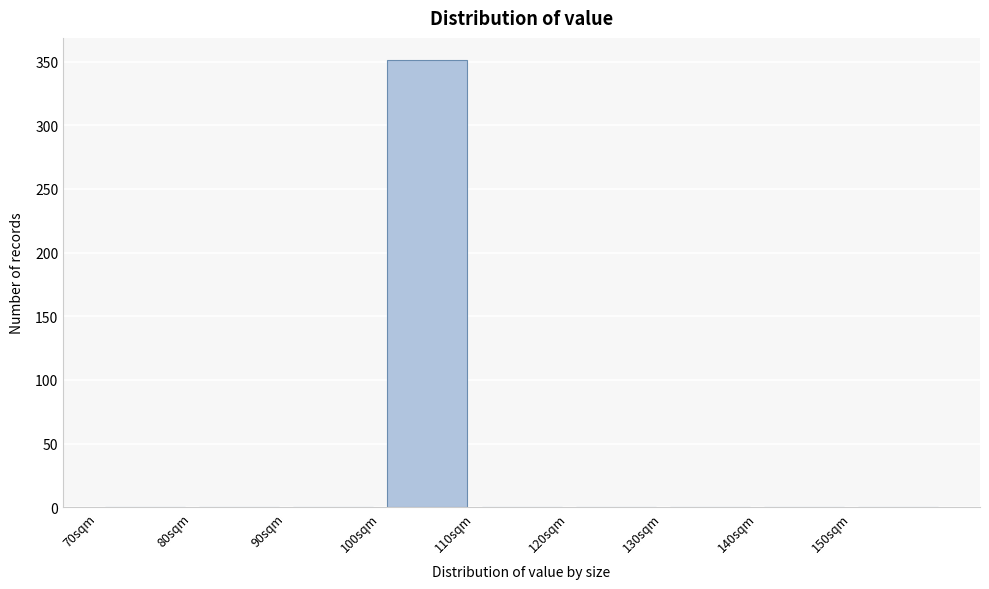

Reading left to right, transcribe this chart: for each bar, give the range it covers on the x-axis and its height. The values are not printed on the chart, so give them approximately, as read against the axis.

70 to 80: 0
80 to 90: 0
90 to 100: 0
100 to 110: 350
110 to 120: 0
120 to 130: 0
130 to 140: 0
140 to 150: 0
150 to 160: 0